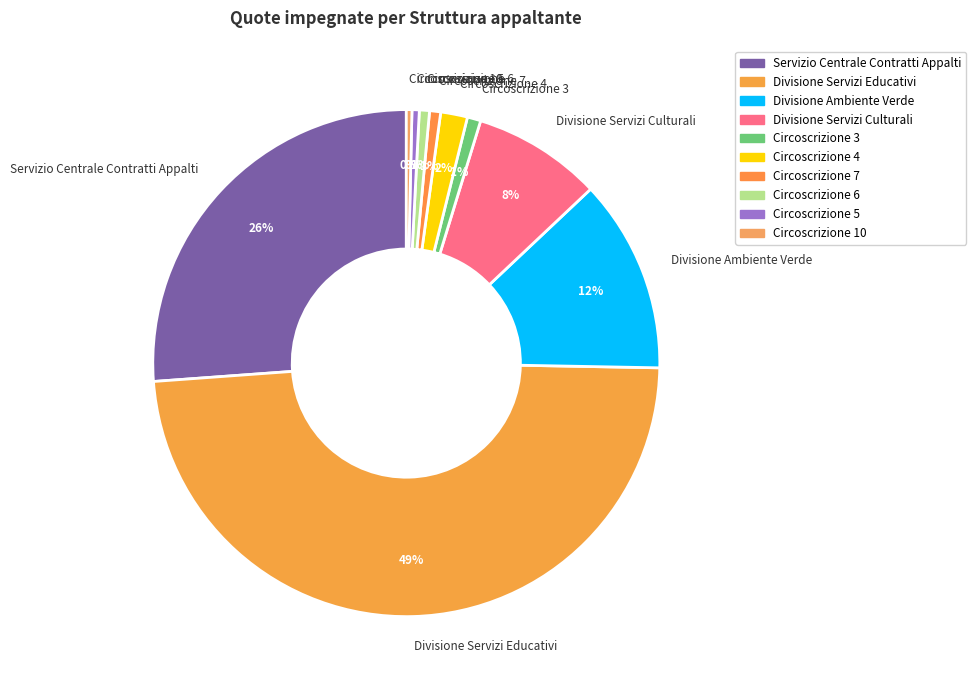

Count the number of slices in the pie.

10